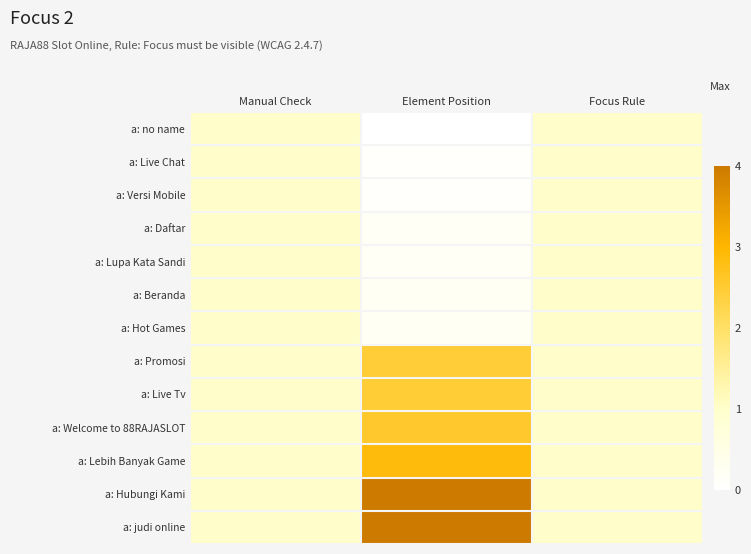

At which category is the sum across all series the highest?

Element Position